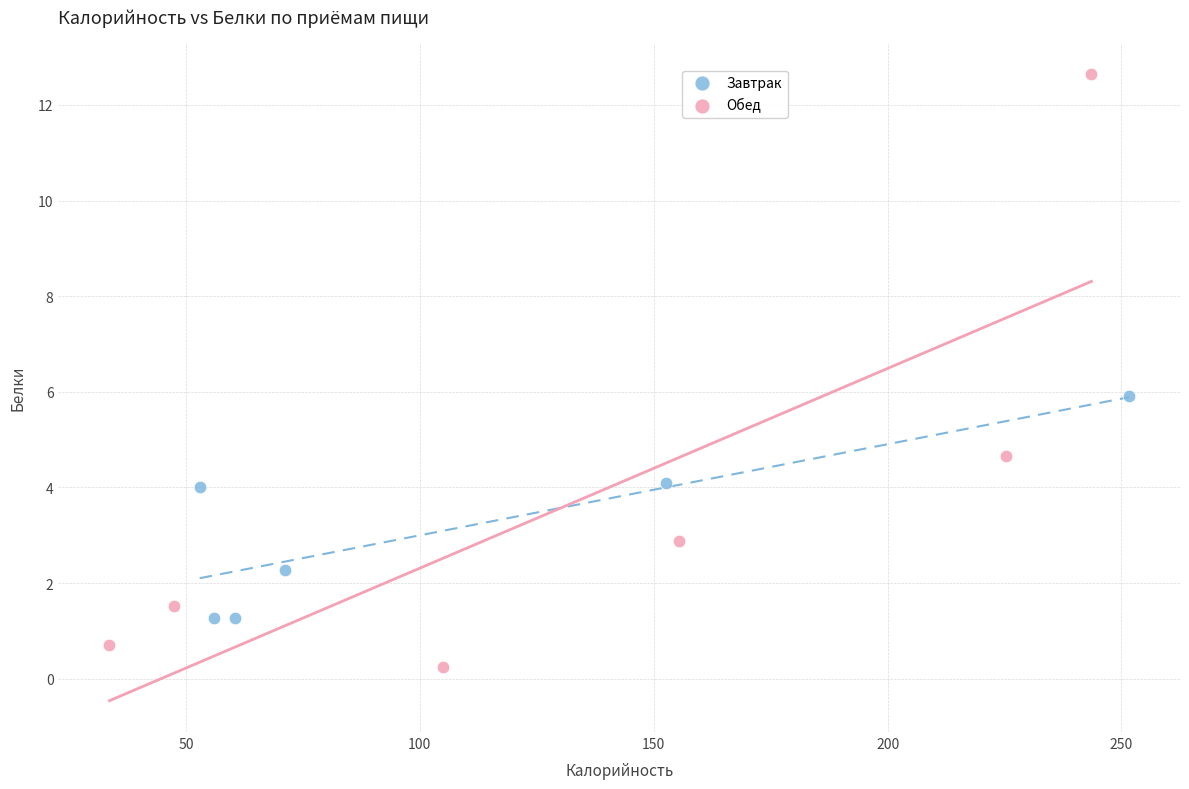

Which series reaches the maximum Y coordinate?

Обед